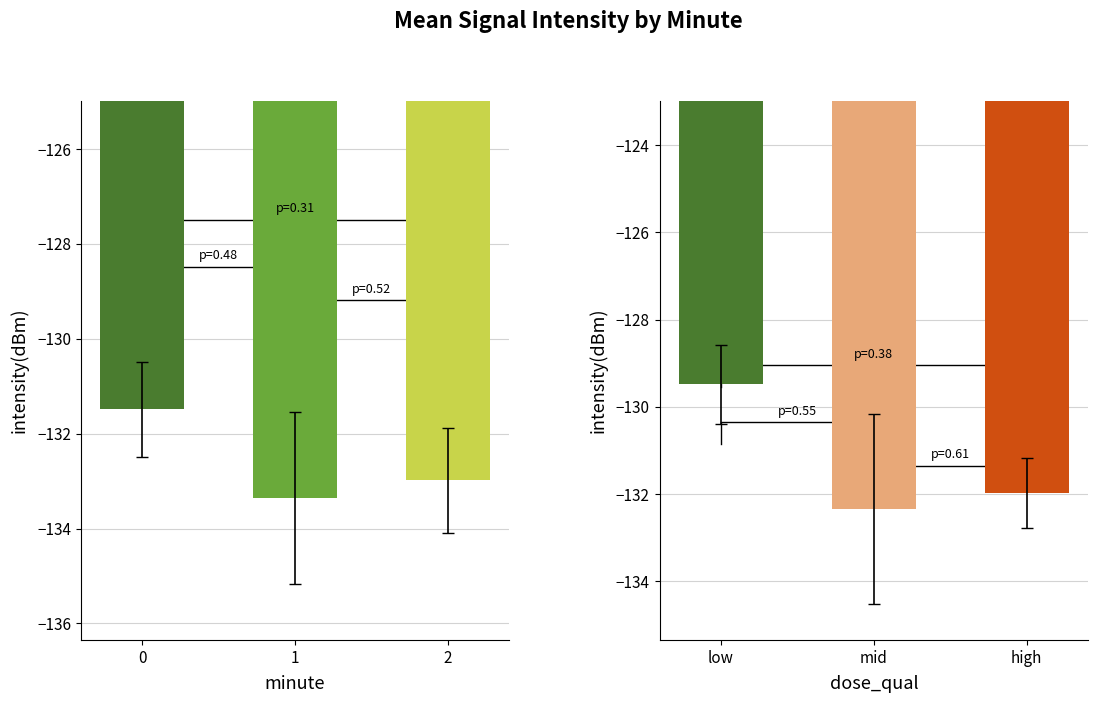

Are the bars grouped side by side (vs. stacked)?

Yes